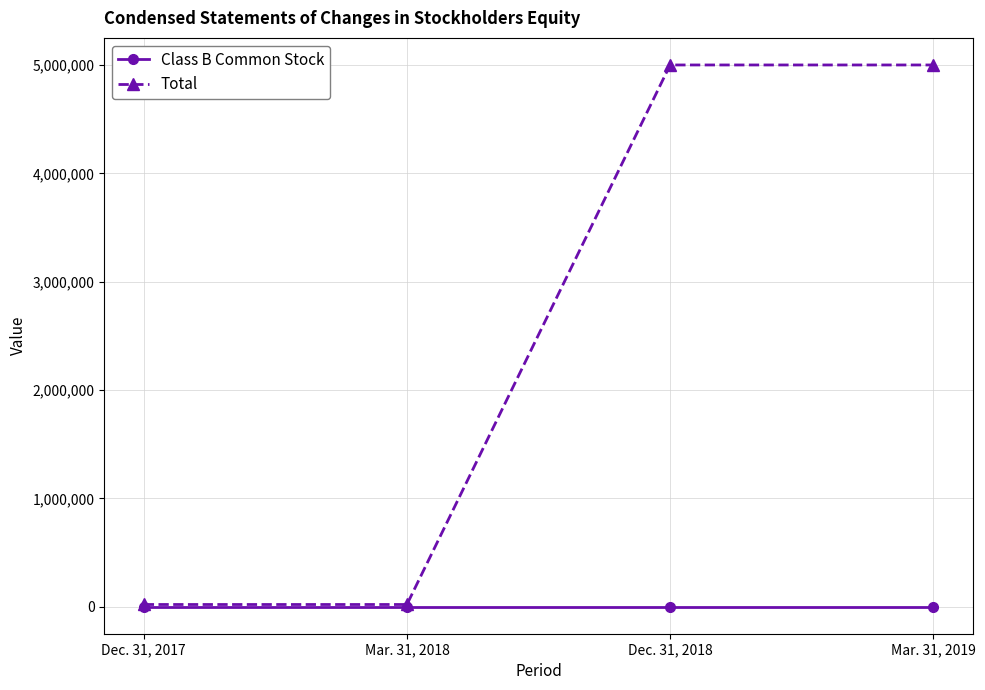

Which series has the largest total across all categories?

Total